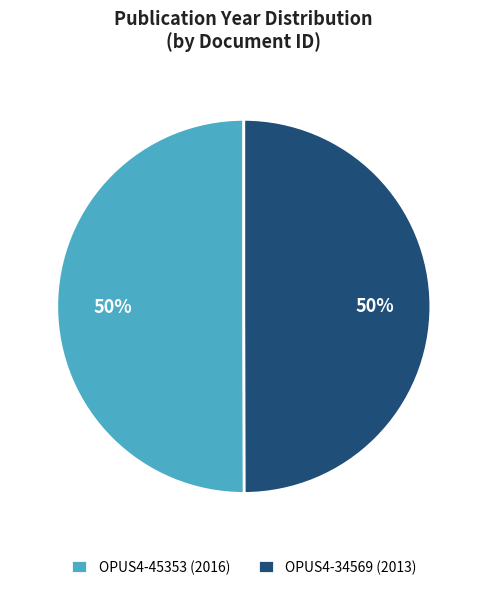

To the nearest percent, what percentage of the pie is OPUS4-34569 (2013)?

50%